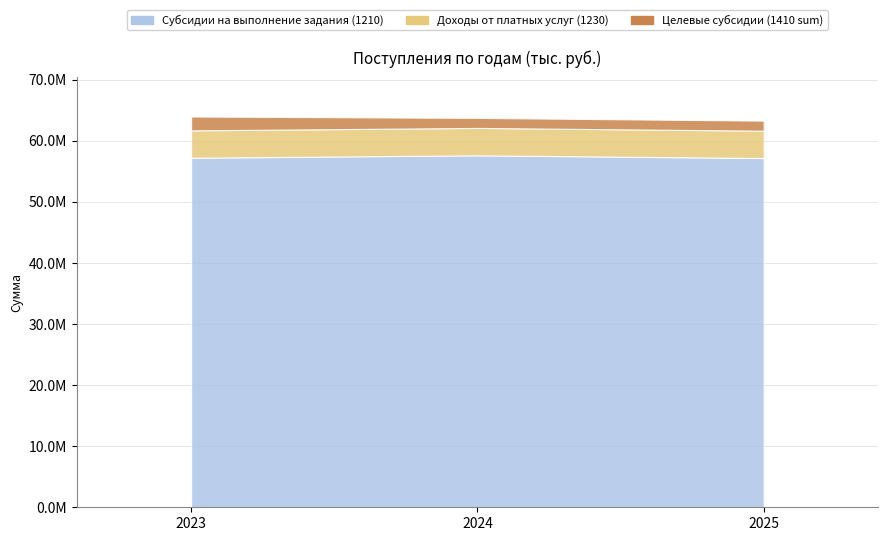

What is the value of the Целевые субсидии (1410 sum) point at the 2nd from the left?

1636926